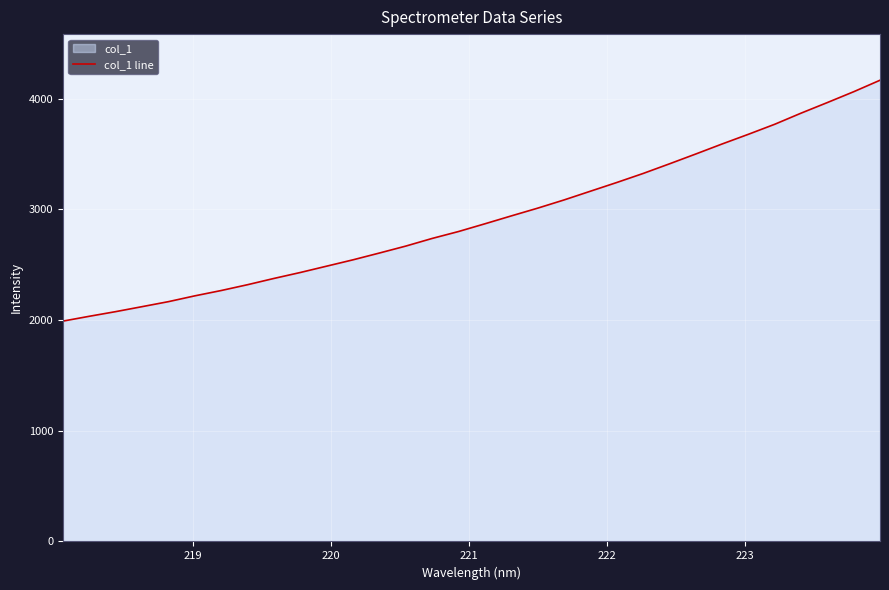

What is the smallest value displayed?

1990.8